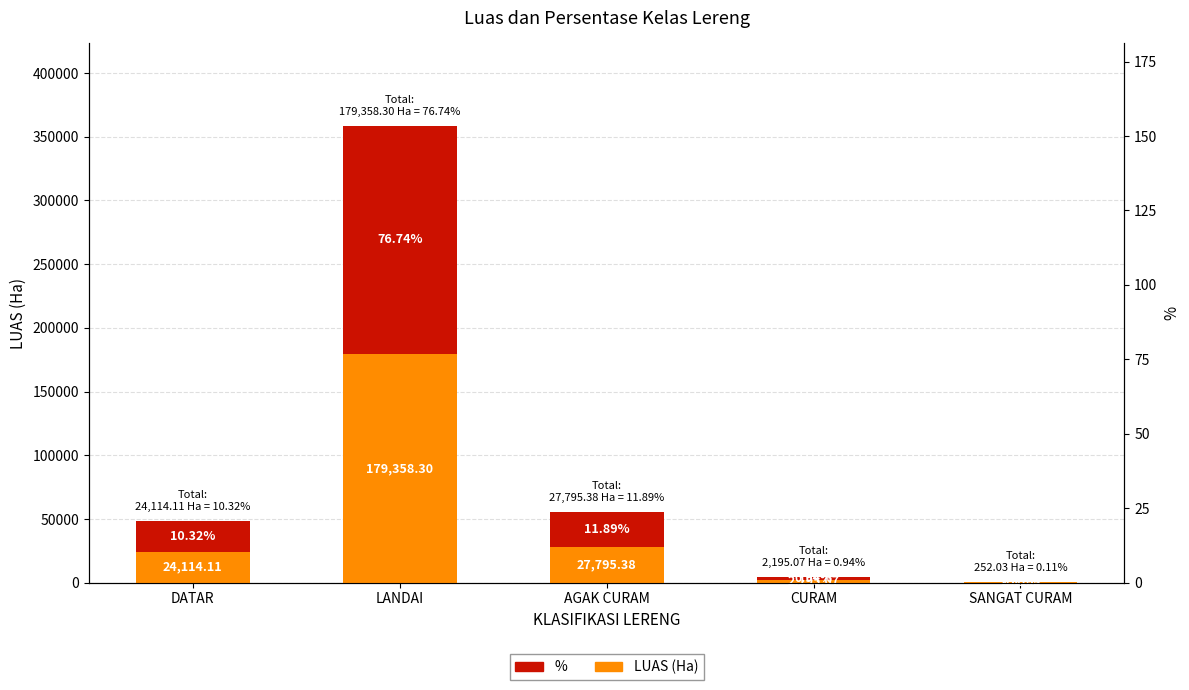

What is the label of the 2nd bar from the left?

LANDAI